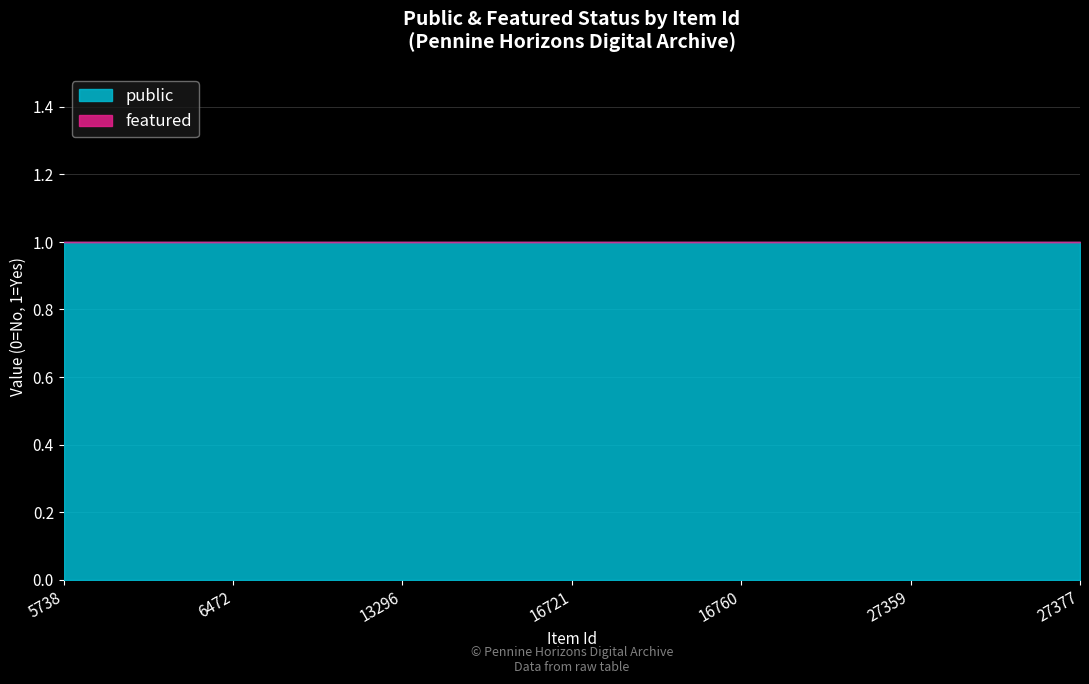

What is the sum of the public values at 6472 and 27377?

2